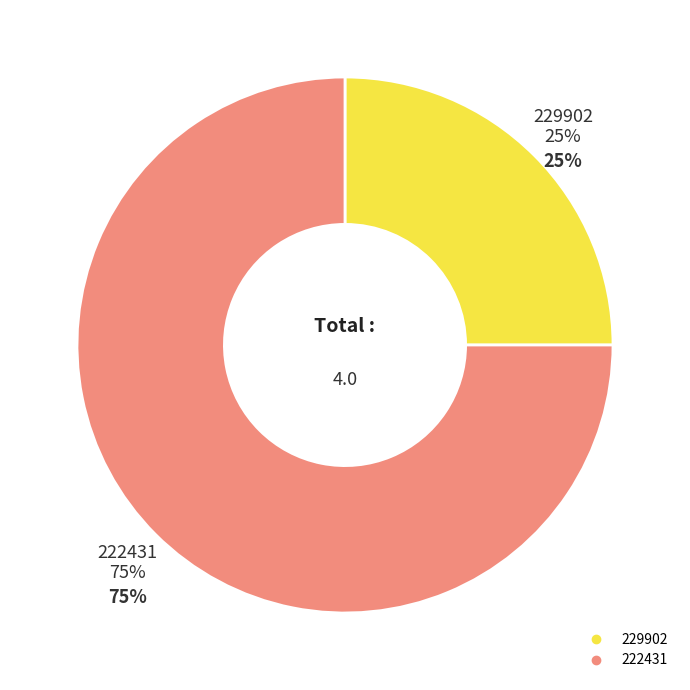

Which has a higher value, 229902 or 222431?

222431